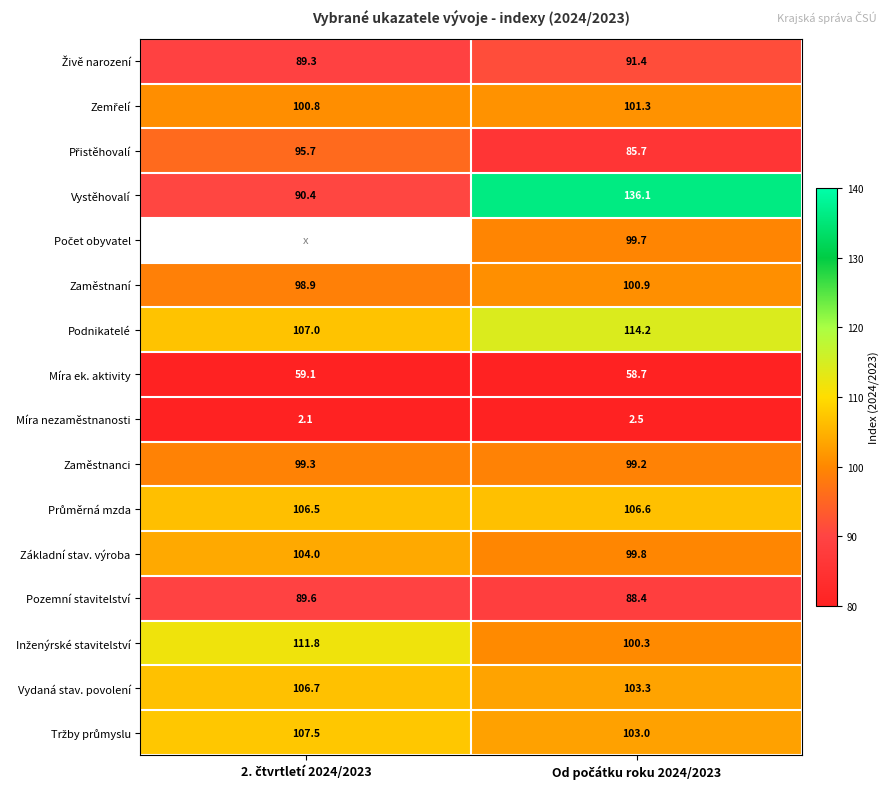

What is the approximate value of Pozemní stavitelství at Od počátku roku 2024/2023?

88.4